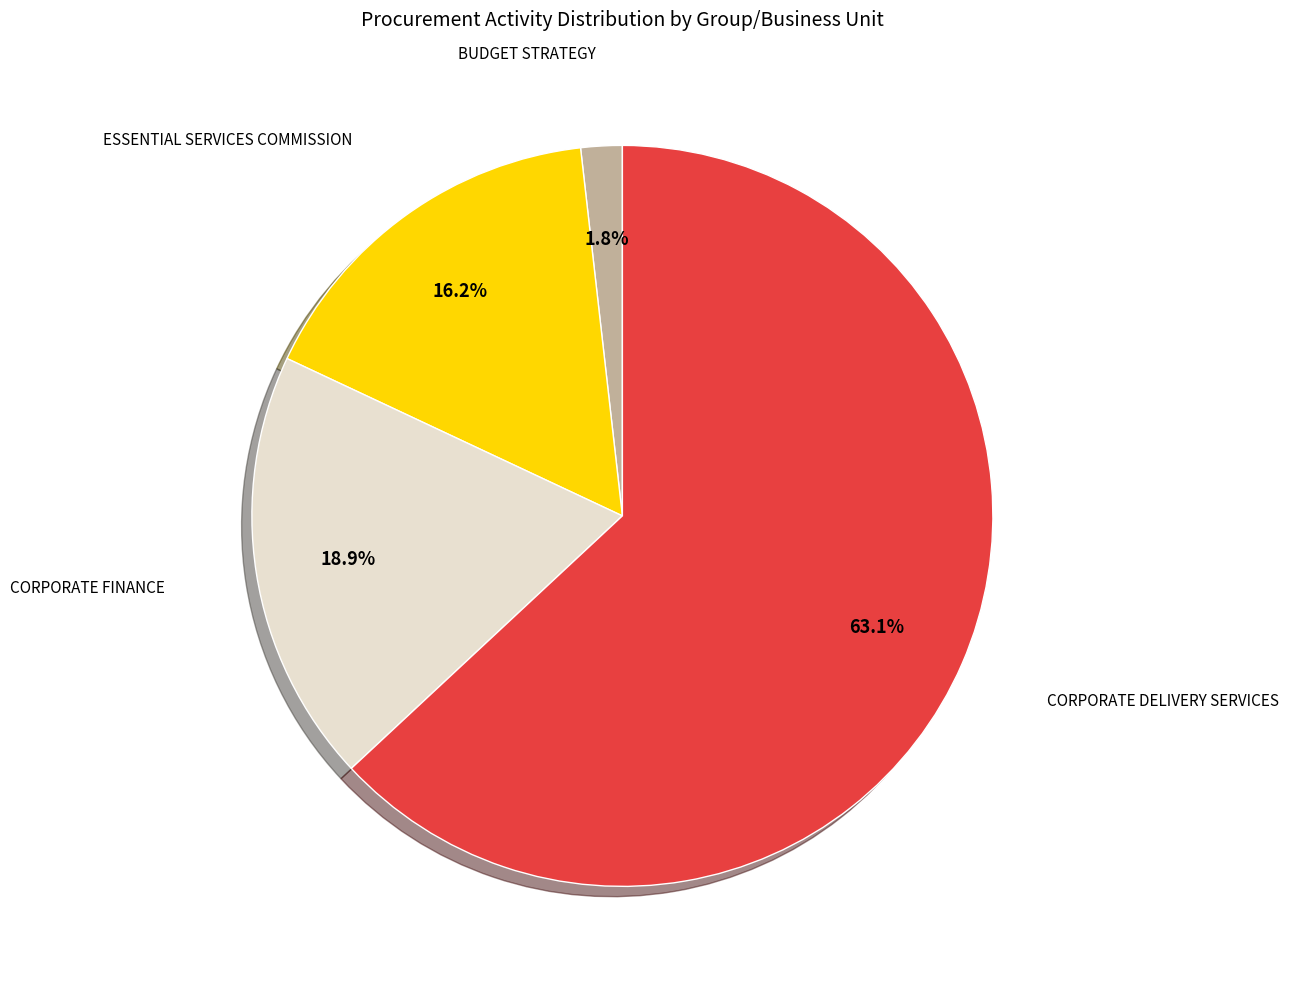

Is there any slice that represents more than half of the pie?

Yes